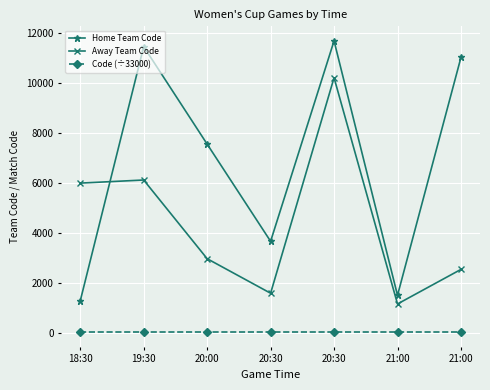

Where is the first local minimum for Home Team Code?

20:30